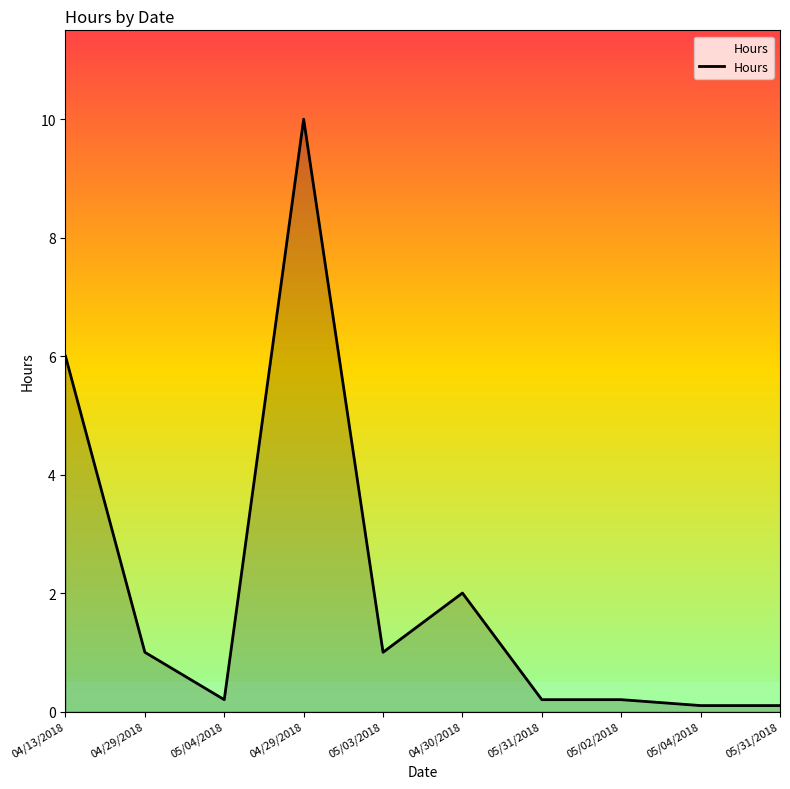

Between 05/31/2018 and 04/30/2018, which is larger?

04/30/2018